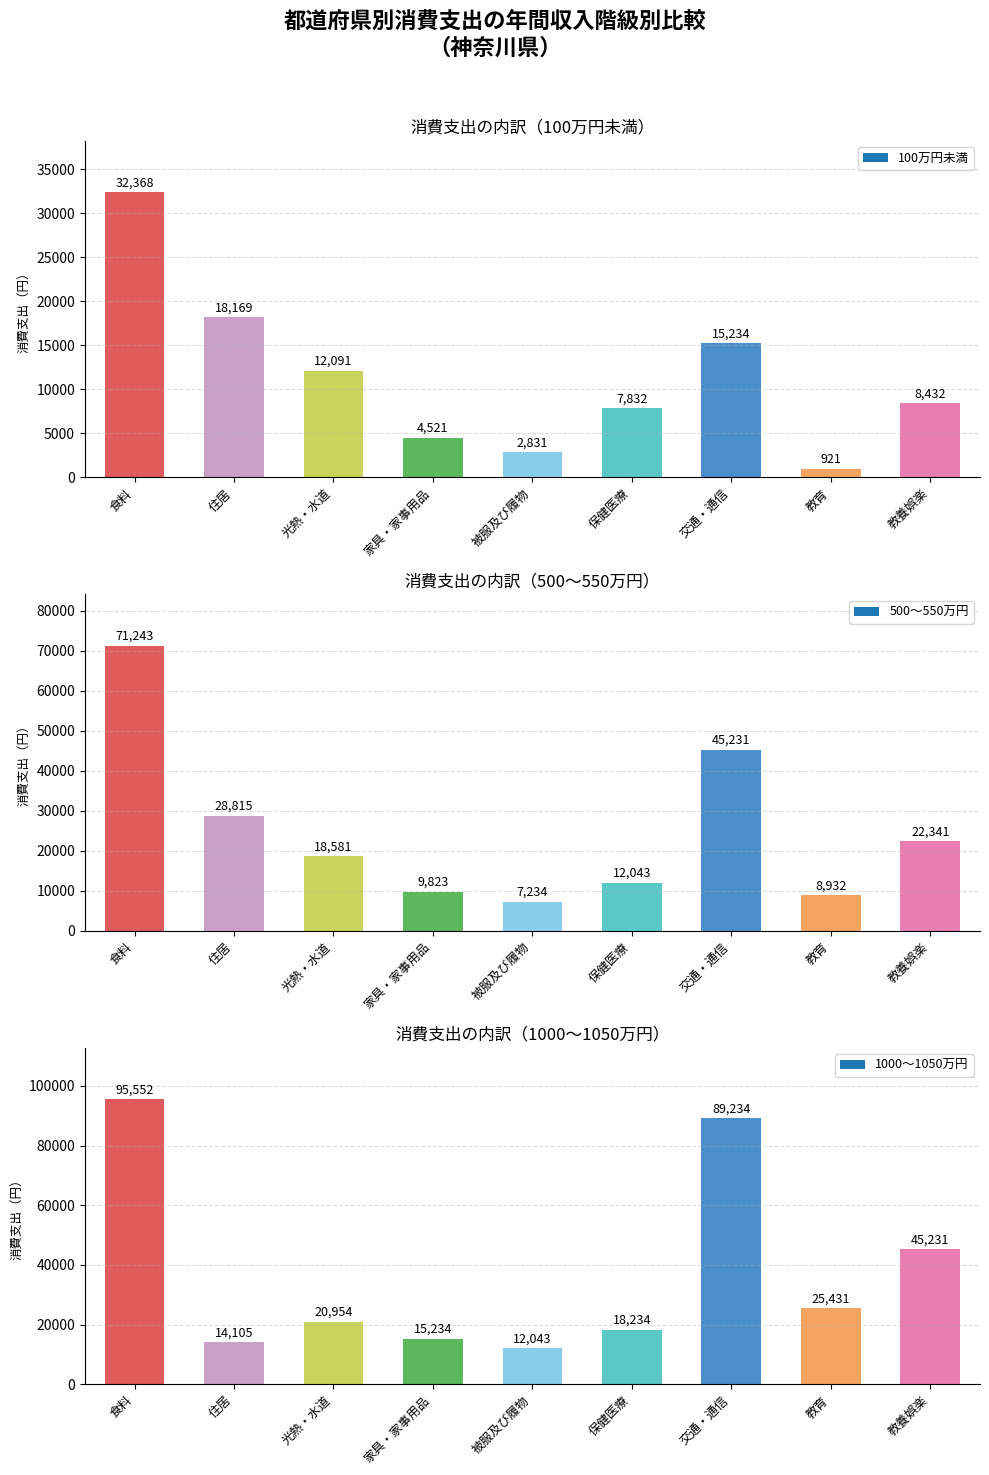

Reading left to right, what are all the values shown in this chart?

100万円未満: 32368	18169	12091	4521	2831	7832	15234	921	8432
500～550万円: 71243	28815	18581	9823	7234	12043	45231	8932	22341
1000～1050万円: 95552	14105	20954	15234	12043	18234	89234	25431	45231